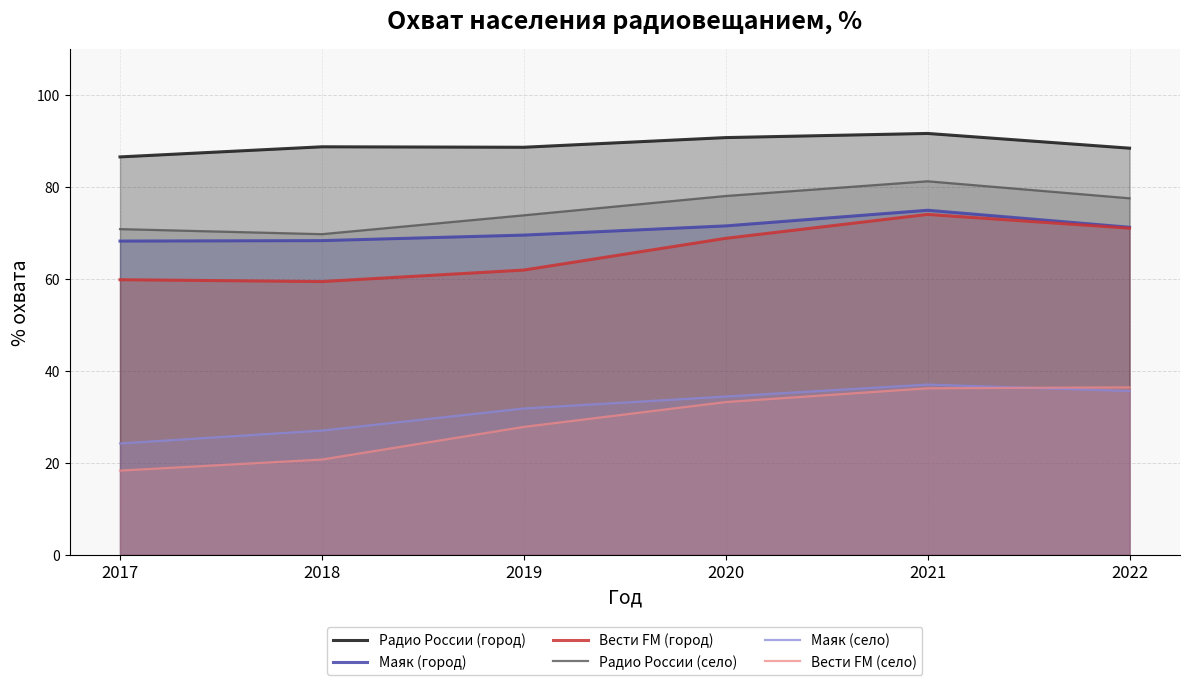

How many series are shown in this chart?

6